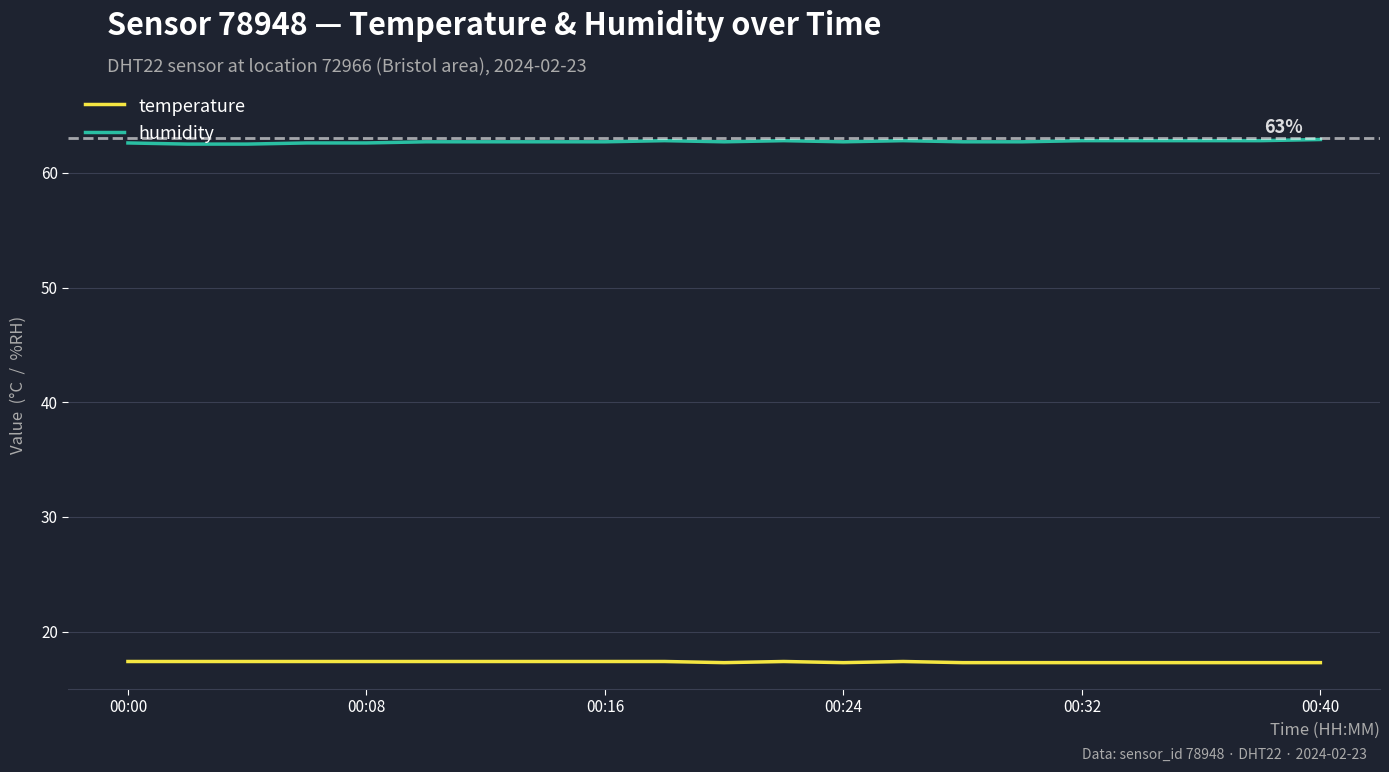

What is the difference between the maximum and minimum values in the humidity series?

0.4